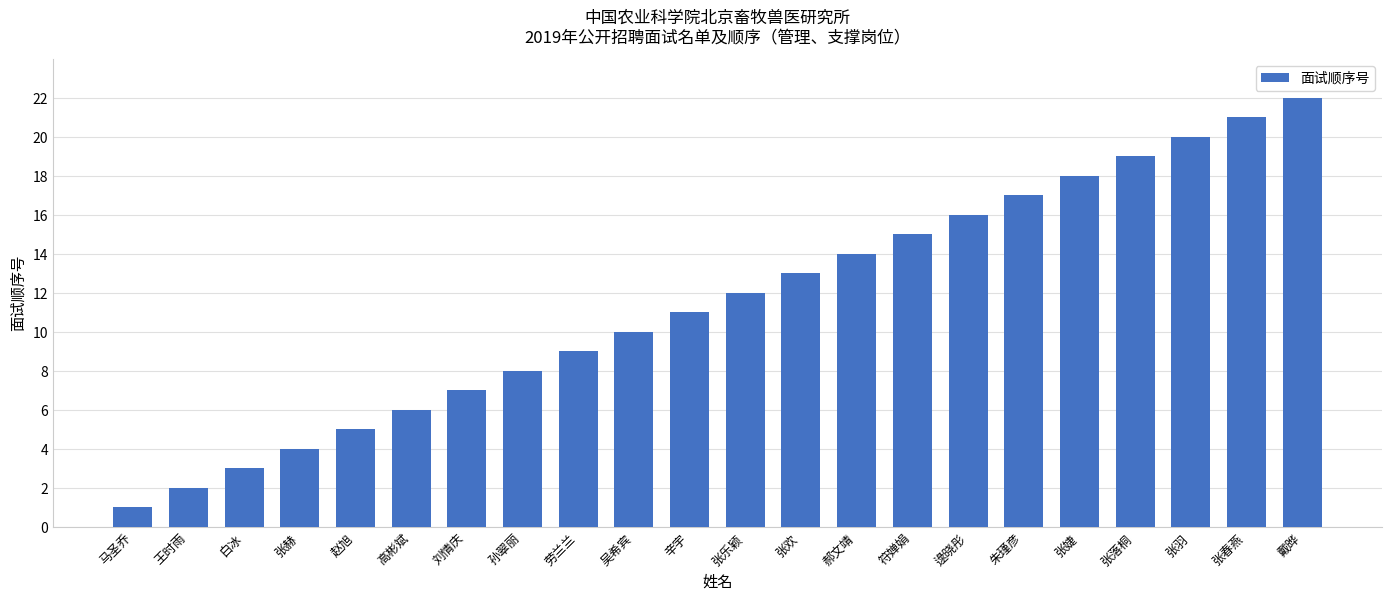

How many series are shown in this chart?

1